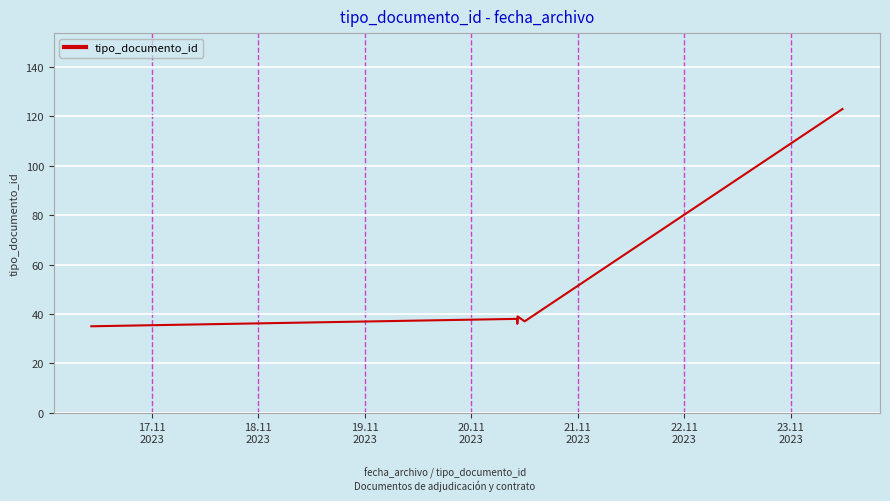

What is the greatest value displayed?

123